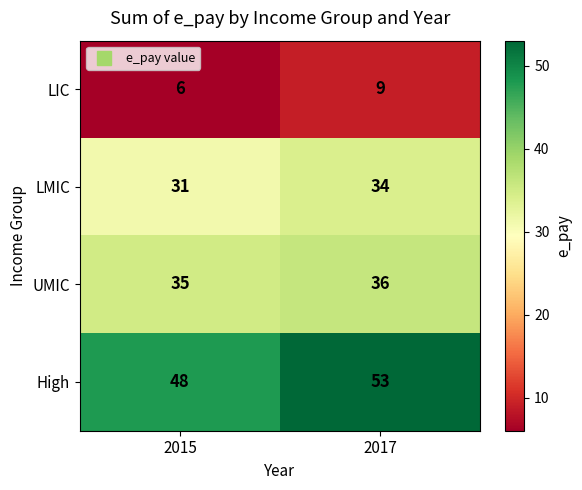

What is the difference between the highest and lowest values at 2015?

42